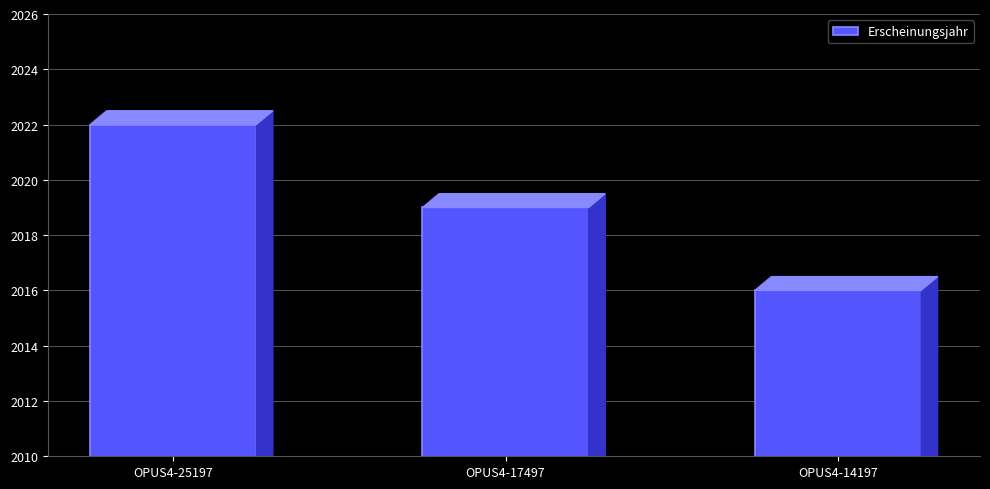

Where is the data nearest to the value 2019?

OPUS4-17497